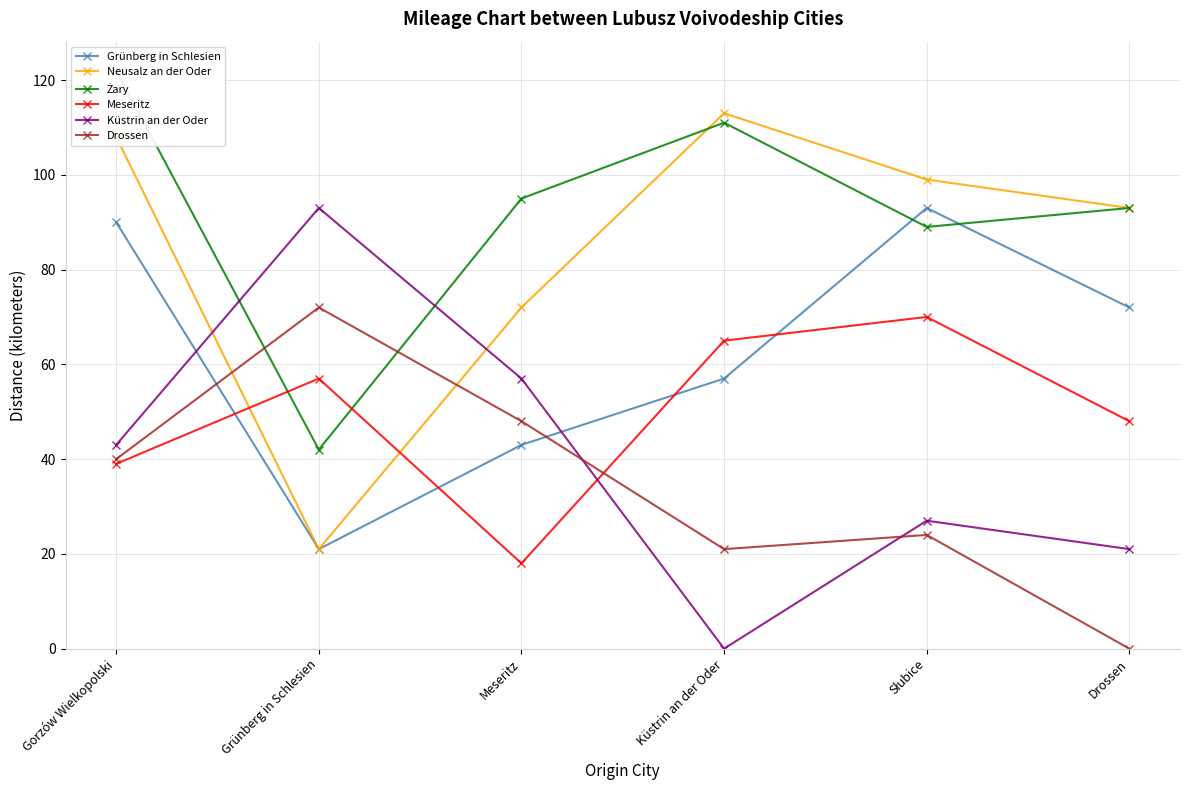

Reading right to left, what are all the values shown in this chart?

Grünberg in Schlesien: 72	93	57	43	21	90
Neusalz an der Oder: 93	99	113	72	21	108
Żary: 93	89	111	95	42	122
Meseritz: 48	70	65	18	57	39
Küstrin an der Oder: 21	27	0	57	93	43
Drossen: 0	24	21	48	72	40